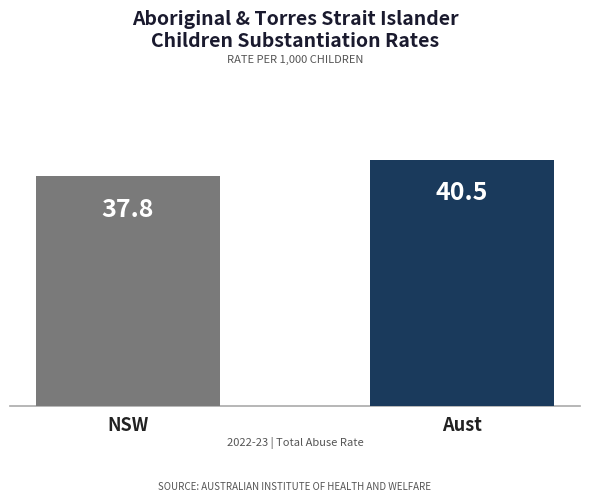

List the labels in order of value, smallest first.

NSW, Aust